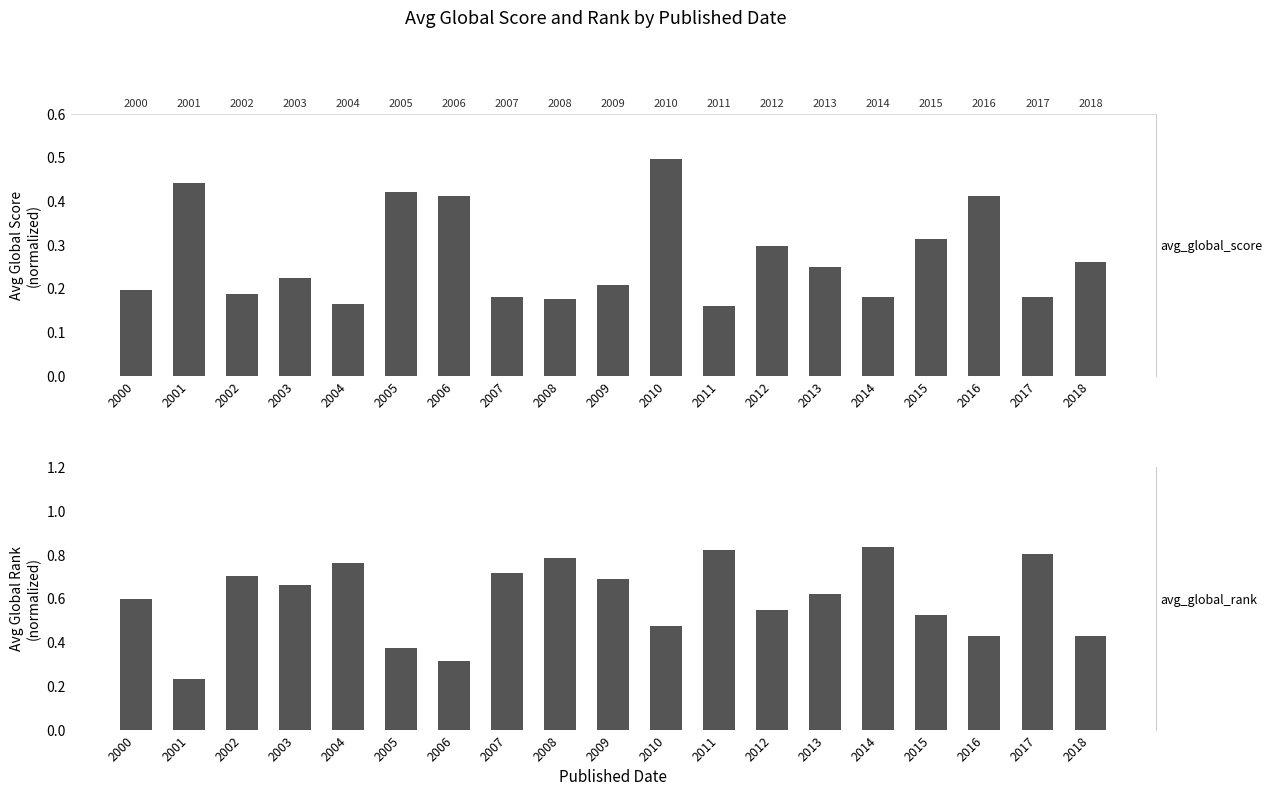

What is the sum of all avg_global_score values?

5.2